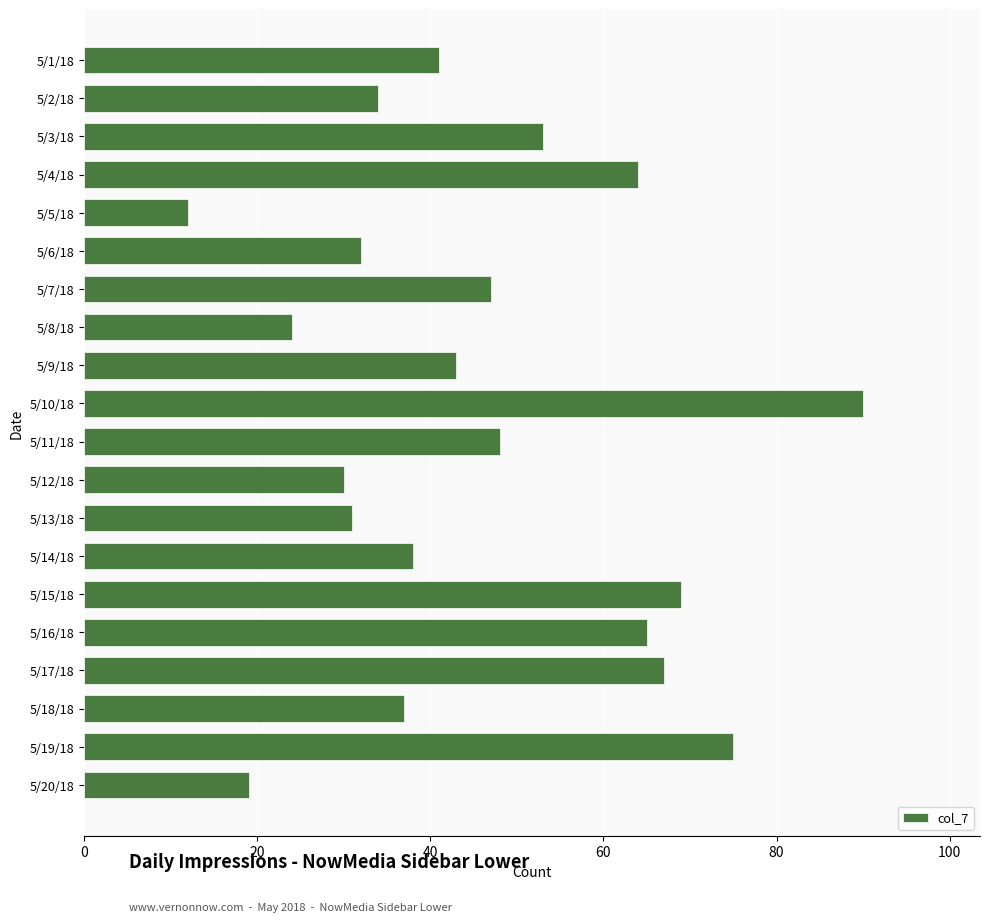

What is the ratio of the value at 5/11/18 to the value at 5/4/18?

0.8